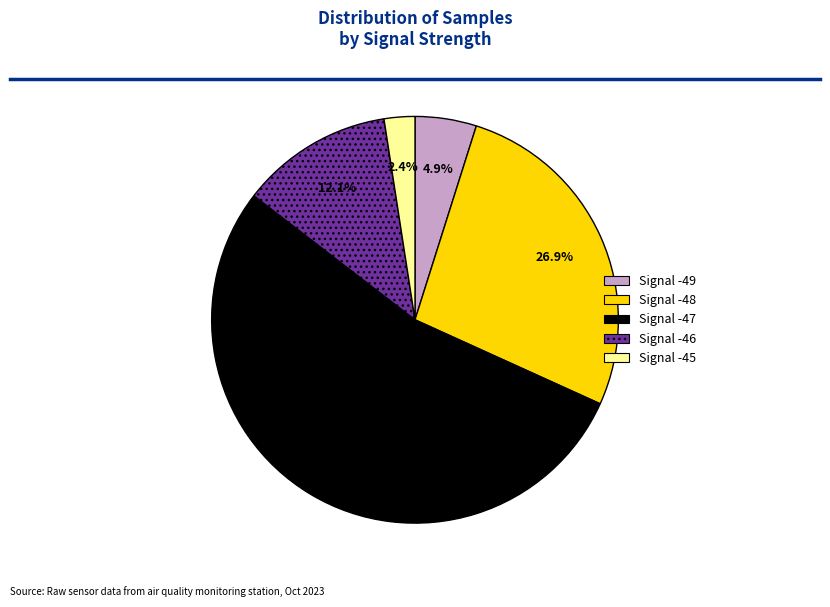

Is there any slice that represents more than half of the pie?

Yes